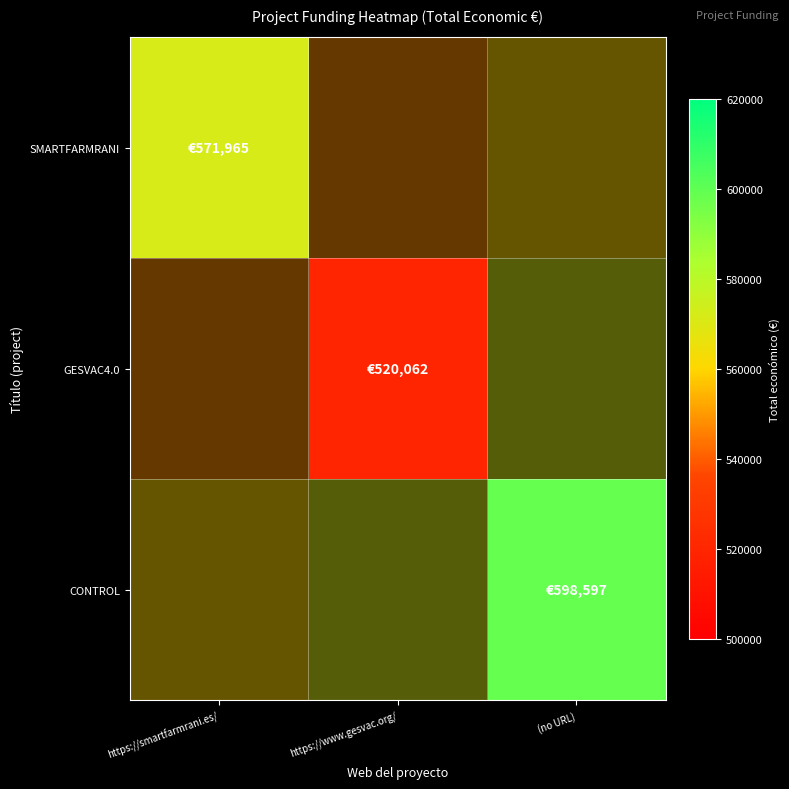

Which category has the lowest value in the CONTROL series?

https://smartfarmrani.es/